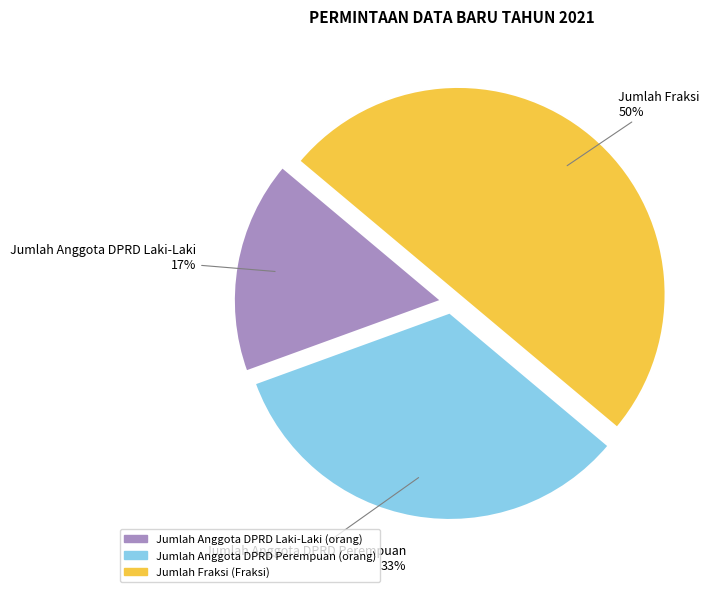

Rank the categories by value from lowest to highest.

Jumlah Anggota DPRD Laki-Laki (orang), Jumlah Anggota DPRD Perempuan (orang), Jumlah Fraksi (Fraksi)